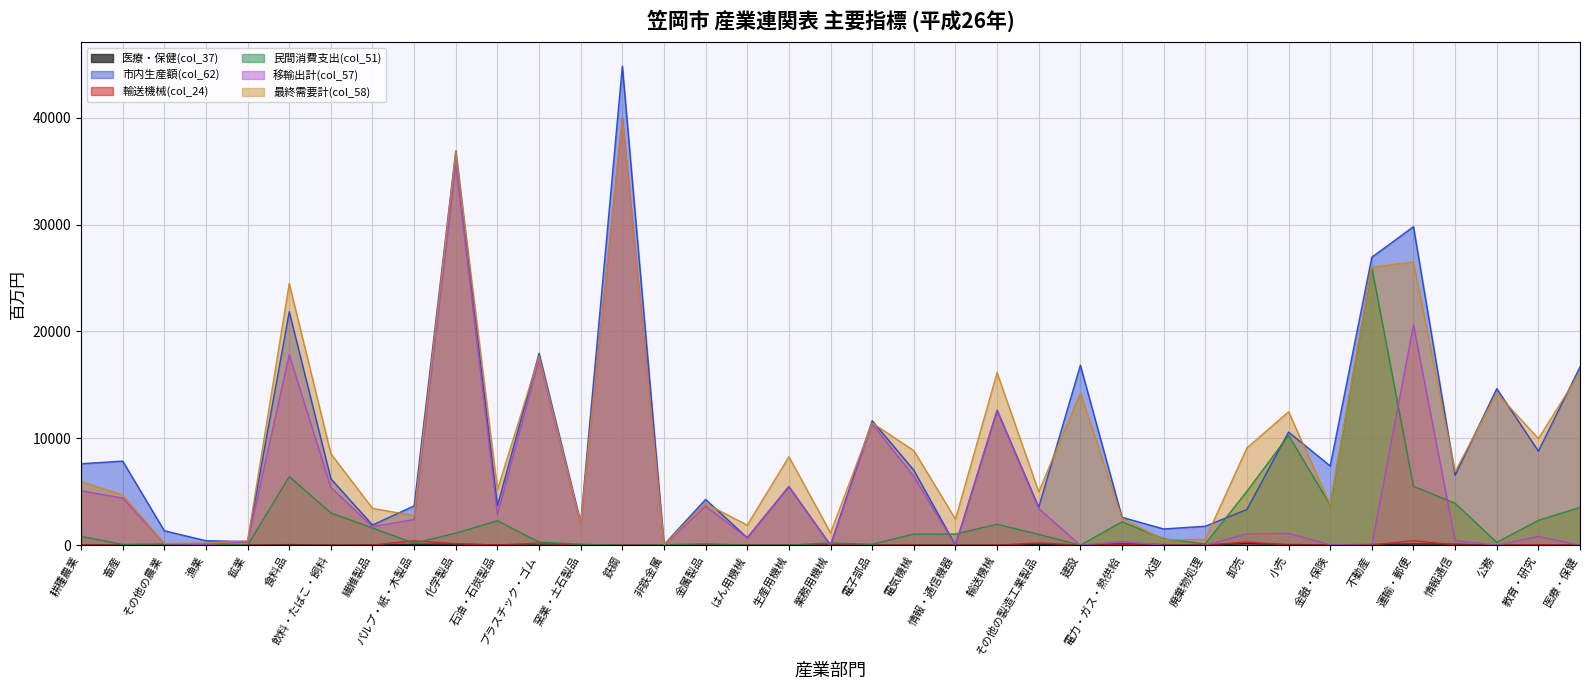

How many series are shown in this chart?

6